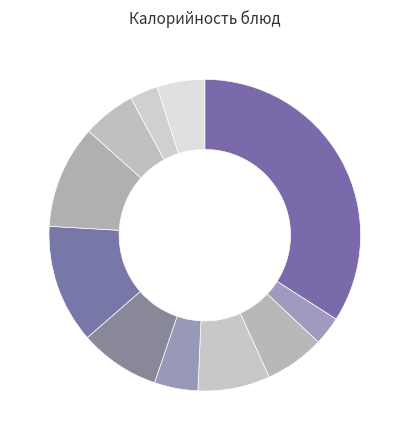

How many slices are in this pie chart?

11